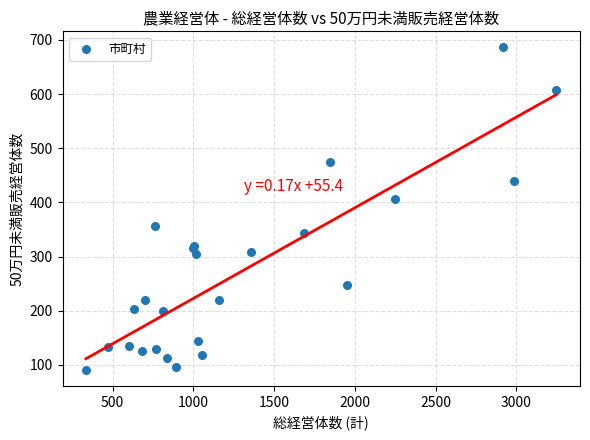

What Y value in the scatter plot is closest to 388?

407